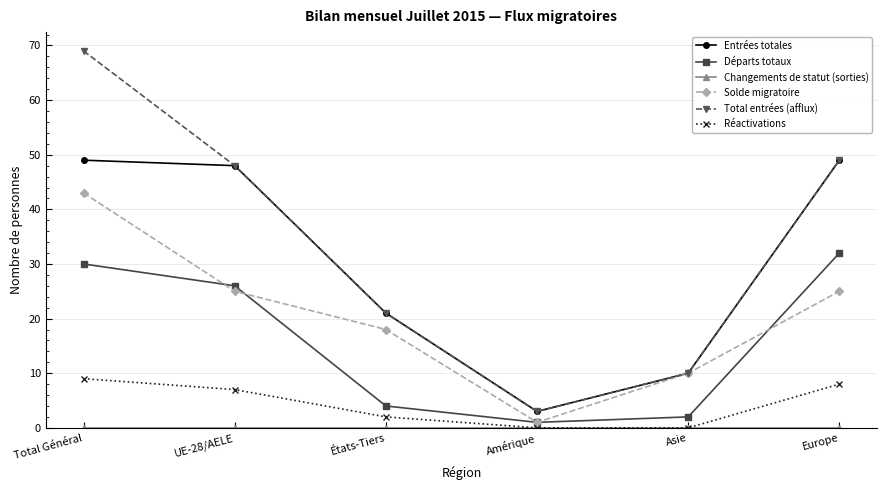

True or false: Total entrées (afflux) and Départs totaux cross at least once.

False